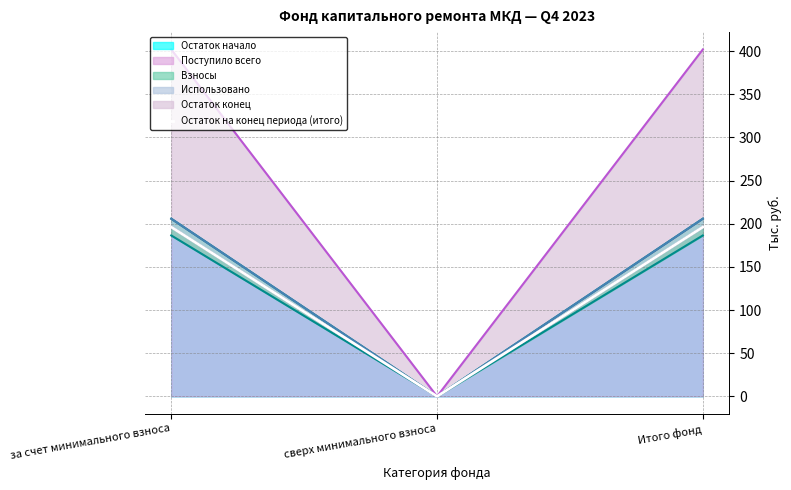

Reading left to right, extract all data points from this chart.

196.1	0.0	196.1